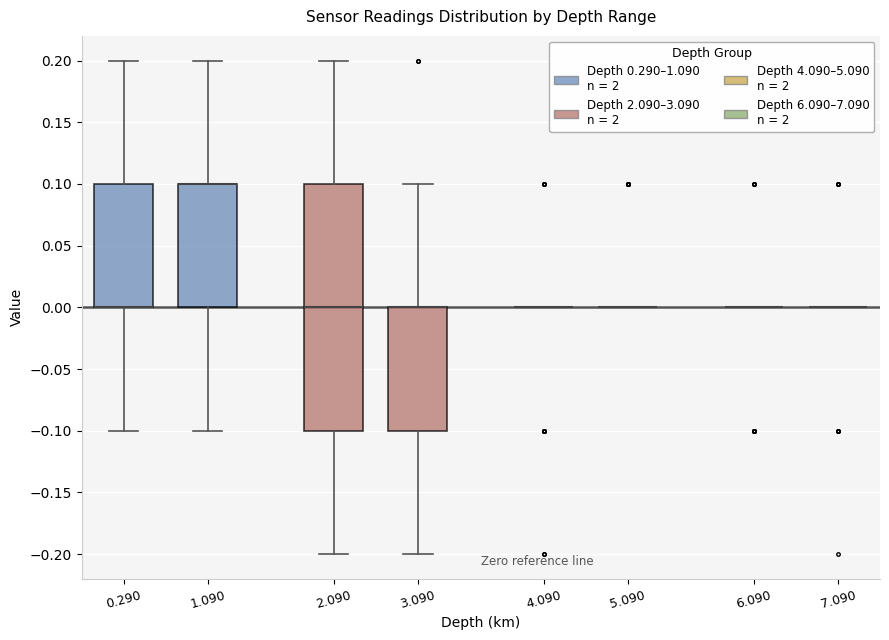

Where does the lower whisker of the box at x = 0.290 end on the y-axis? The values are not printed on the chart, so give them approximately, as read against the axis.

-0.1